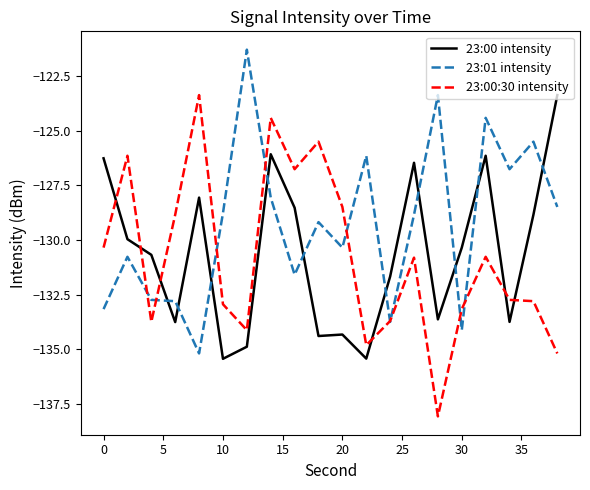

Which series ends up on top after the final intersection of 23:00 intensity and 23:00:30 intensity?

23:00 intensity